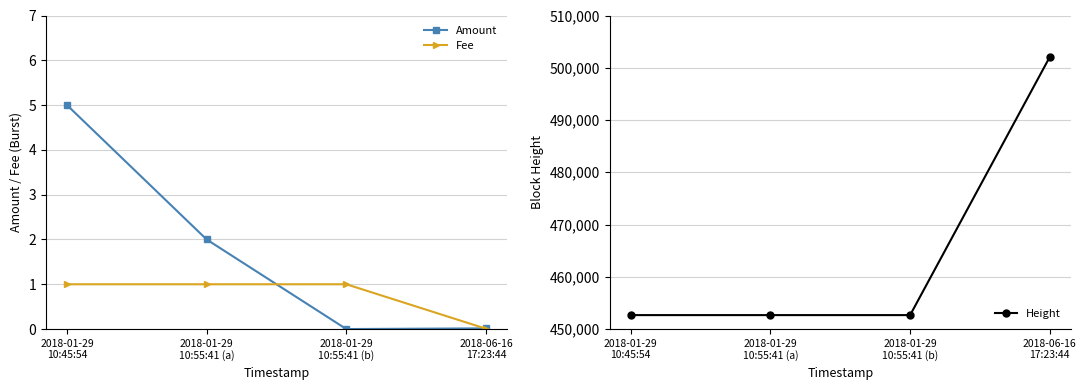

What are all the series names shown in the legend?

Amount, Fee, Height